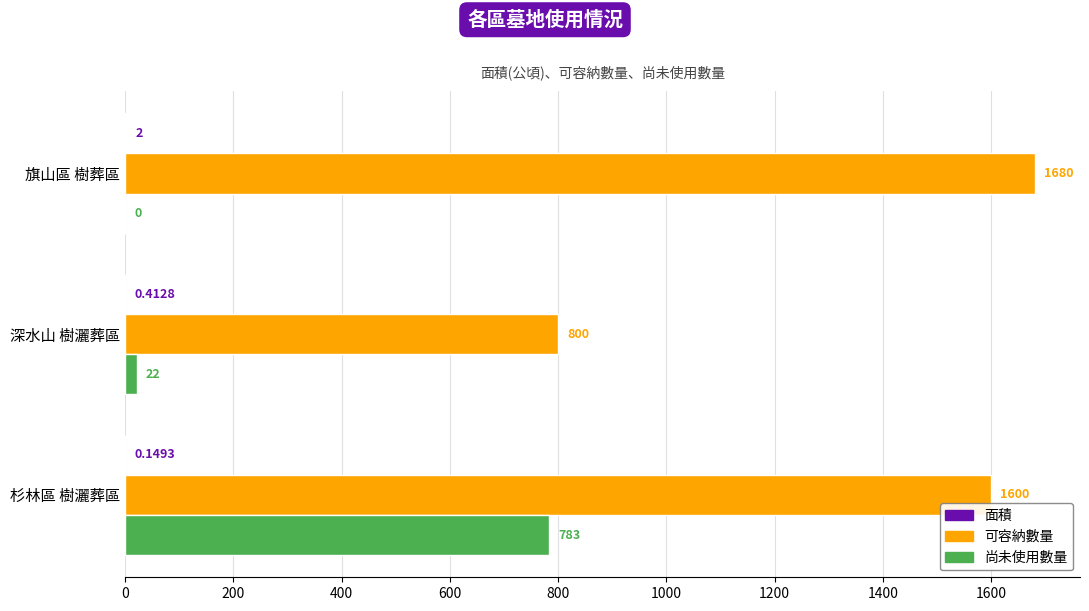

At which category is the sum across all series the highest?

杉林區 樹灑葬區